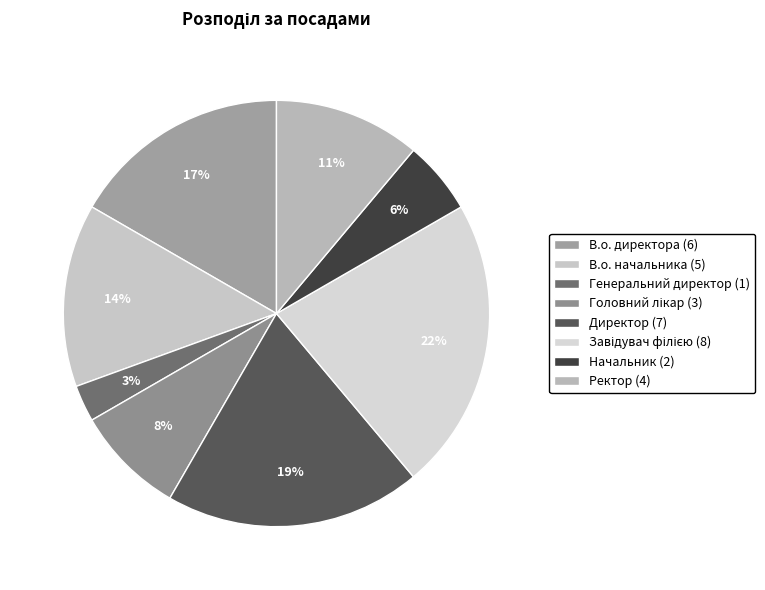

How many segments does this pie chart have?

8